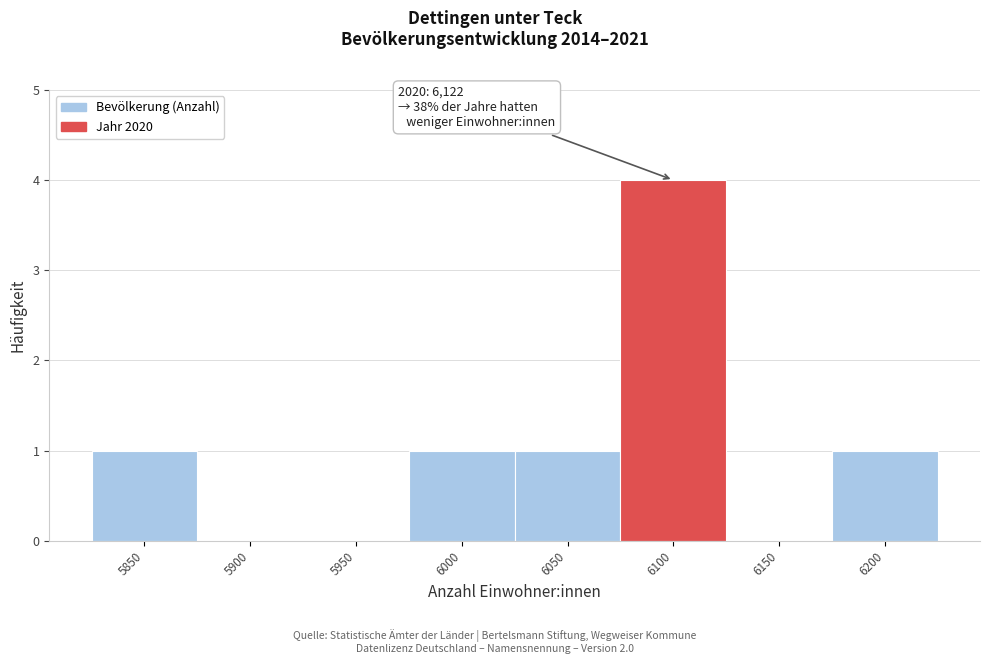

Reading left to right, list all the values displayed in this chart.

5850=1	5900=0	5950=0	6000=1	6050=1	6100=4	6150=0	6200=1